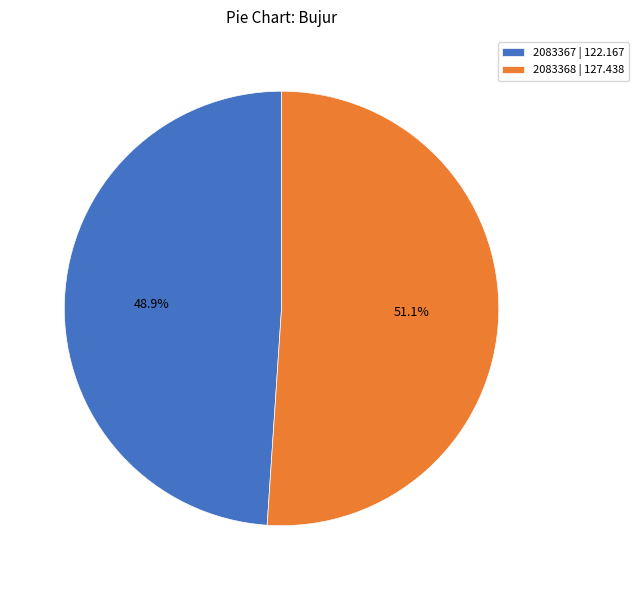

What is the largest slice in the pie chart?

2083368